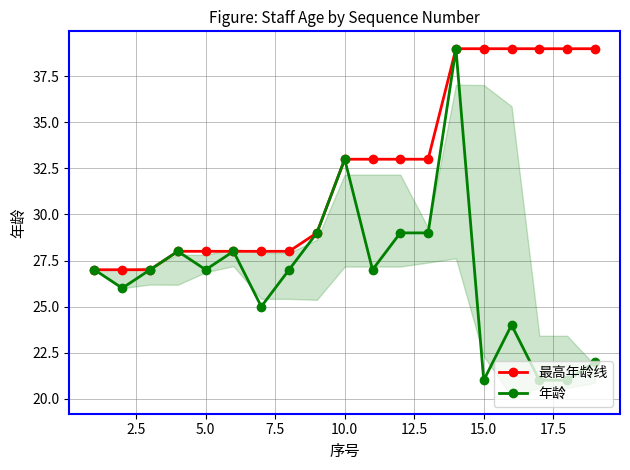

True or false: 年龄 and 最高年龄线 cross at least once.

False